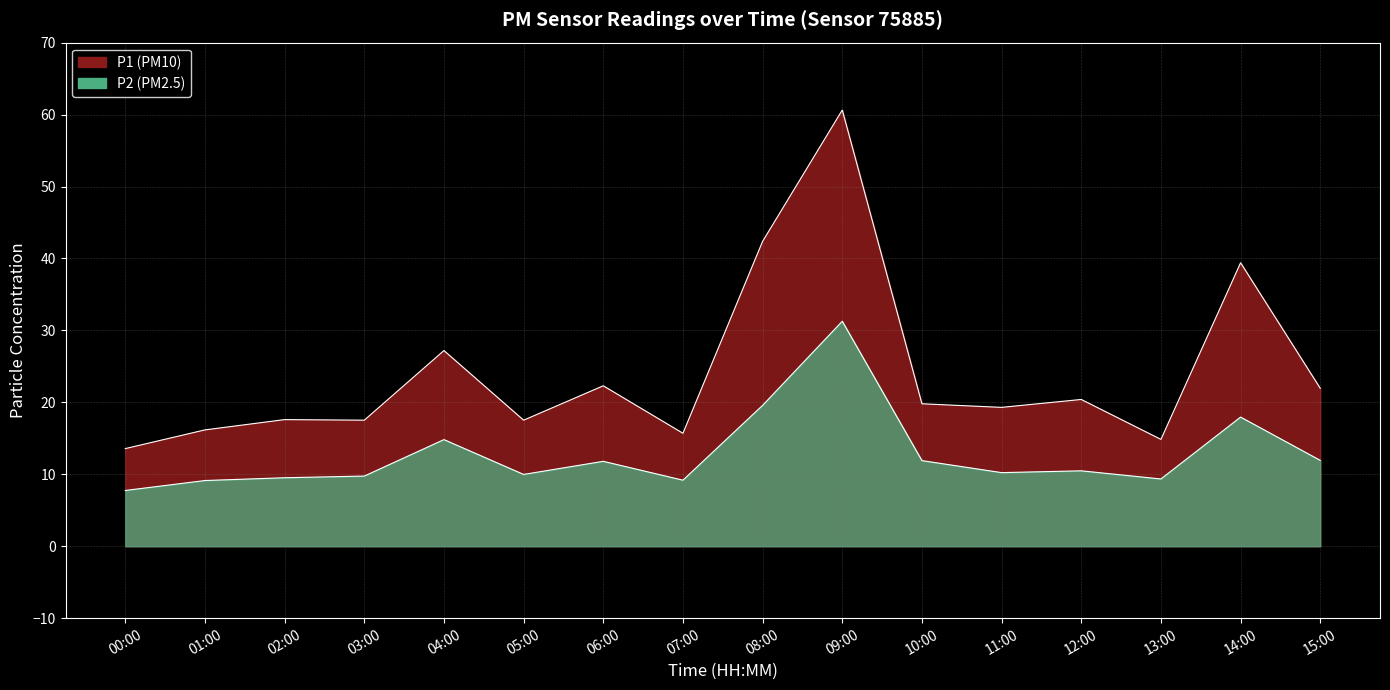

What value does the P2 series have at 13:00?

9.3